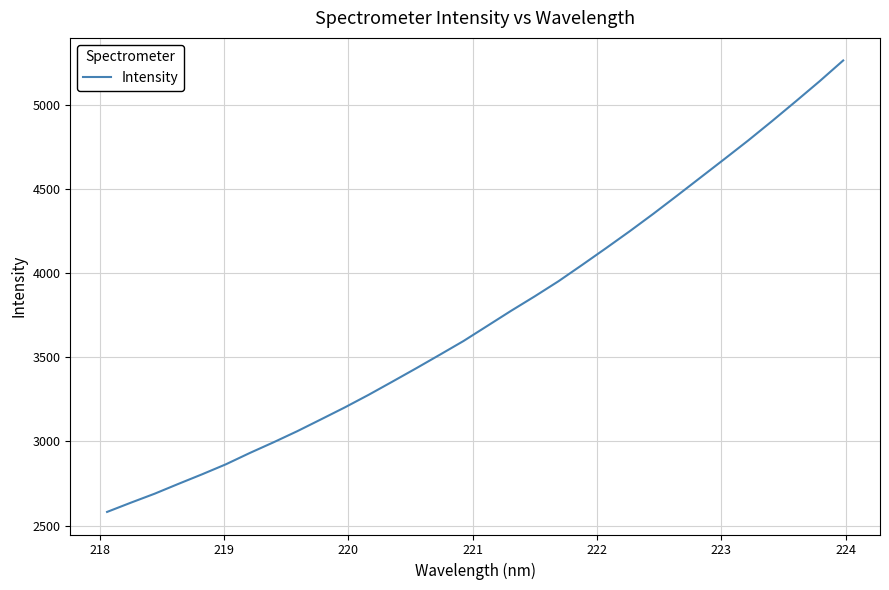

What is the difference between the maximum and minimum values?

2685.9